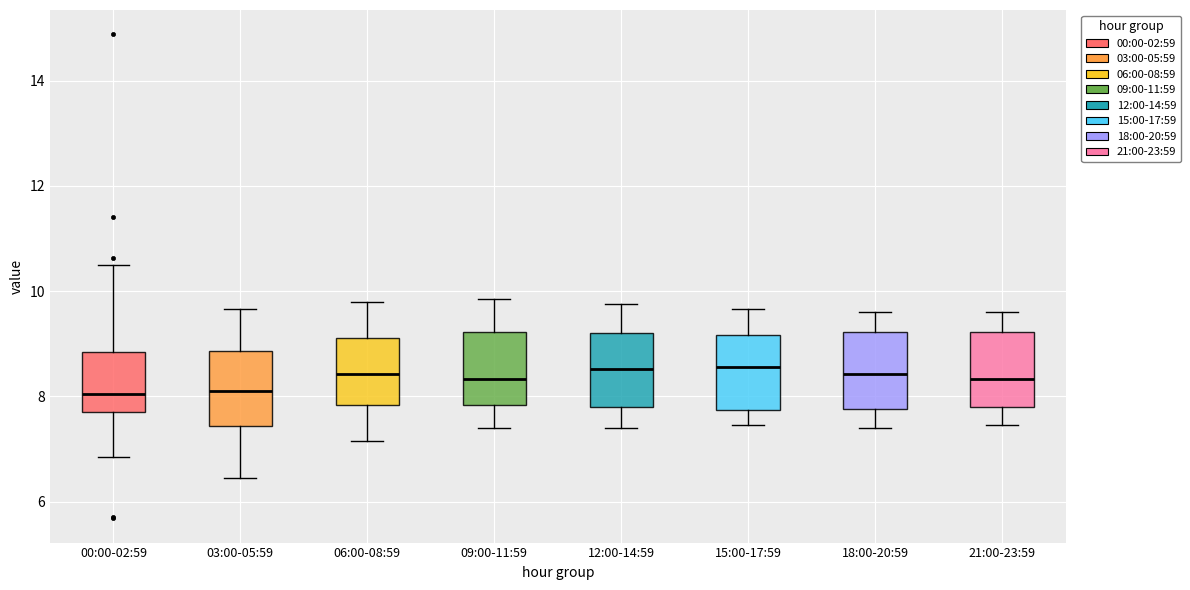

Where does the median line of the box for 03:00-05:59 sit on the y-axis? The values are not printed on the chart, so give them approximately, as read against the axis.

8.2